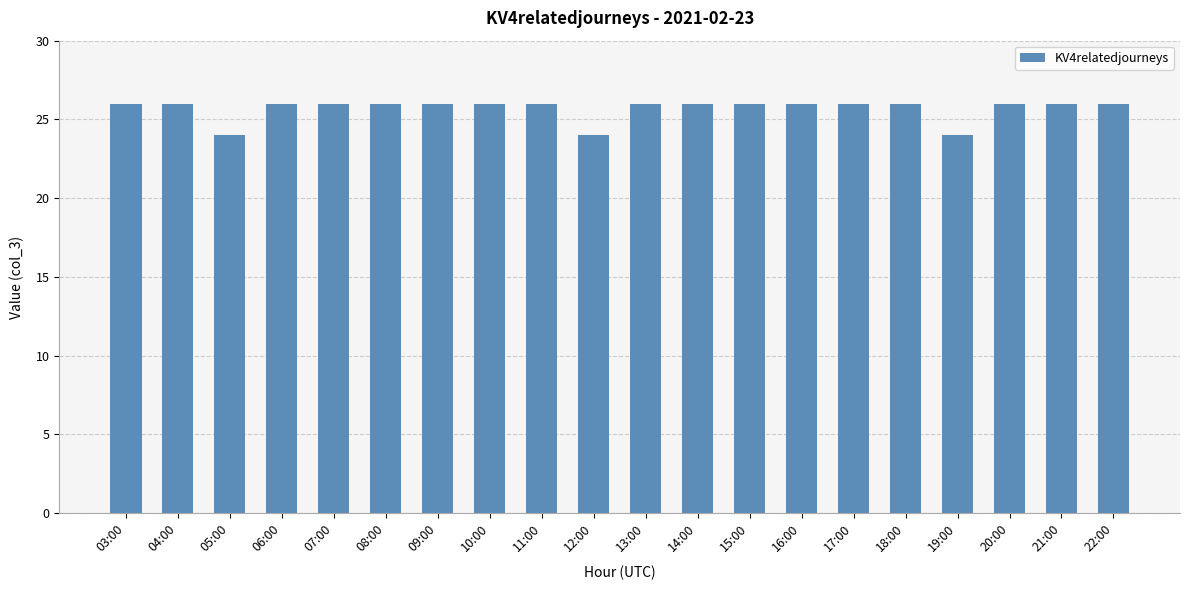

What is the ratio of the value at 07:00 to the value at 14:00?

1.0